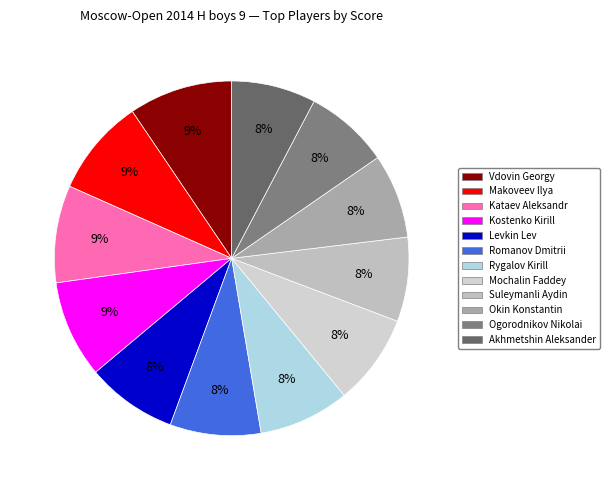

Which category has the biggest portion of the pie?

Vdovin Georgy